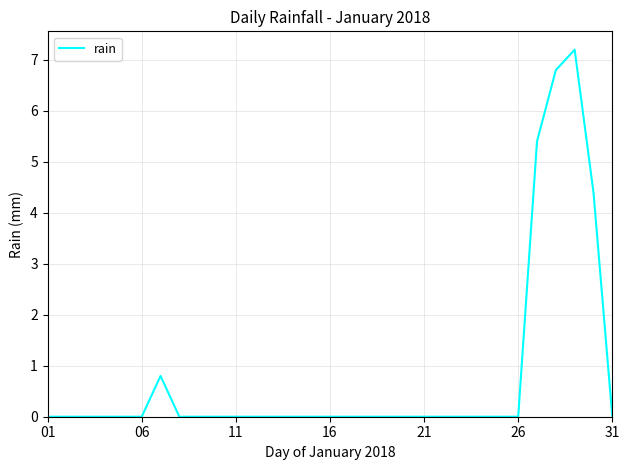

What is the greatest value displayed?

7.2